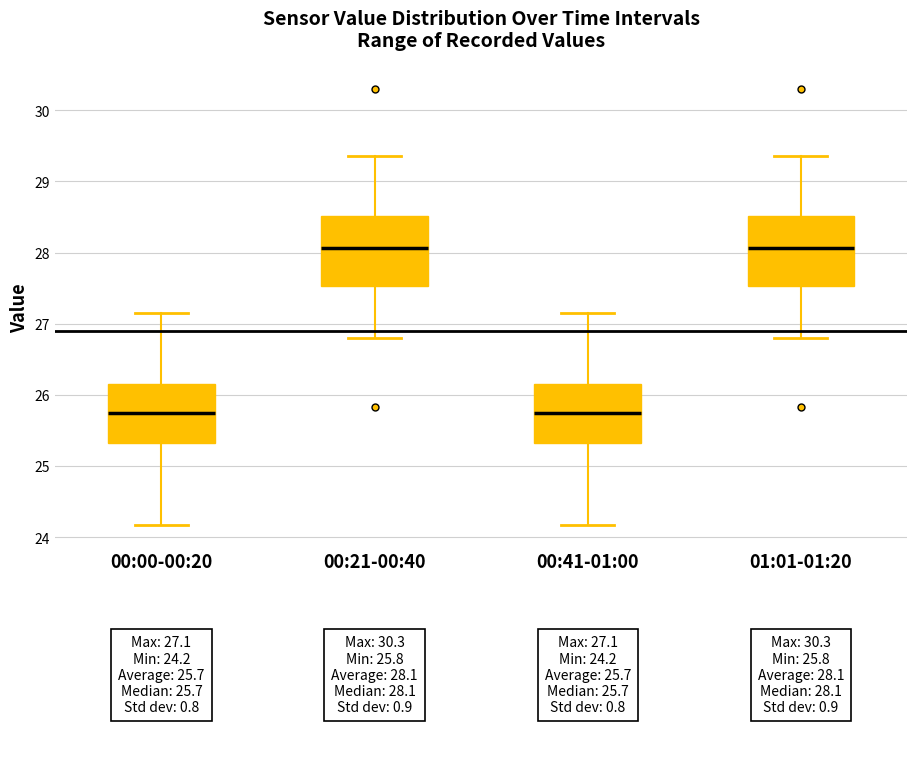

Reading left to right, transcribe this box plot: for each box, give where its median line is, the range the box spans, and where its two whiskers end, as read against the y-axis. The values are not printed on the chart, so give them approximately, as read against the axis.

00:00-00:20: median 25.7, box 25.3 to 26.2, whiskers 24.2 to 27.2
00:21-00:40: median 28.1, box 27.5 to 28.5, whiskers 26.8 to 29.4
00:41-01:00: median 25.7, box 25.3 to 26.2, whiskers 24.2 to 27.2
01:01-01:20: median 28.1, box 27.5 to 28.5, whiskers 26.8 to 29.4